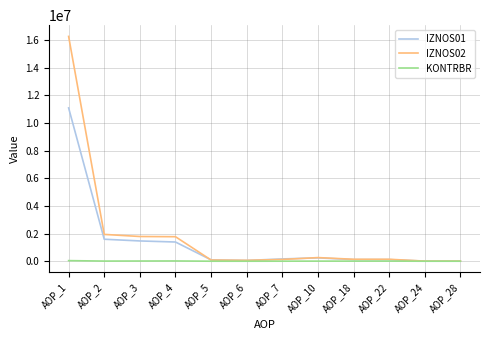

Is the value of IZNOS02 at AOP_4 greater than the value of IZNOS01 at AOP_1?

No